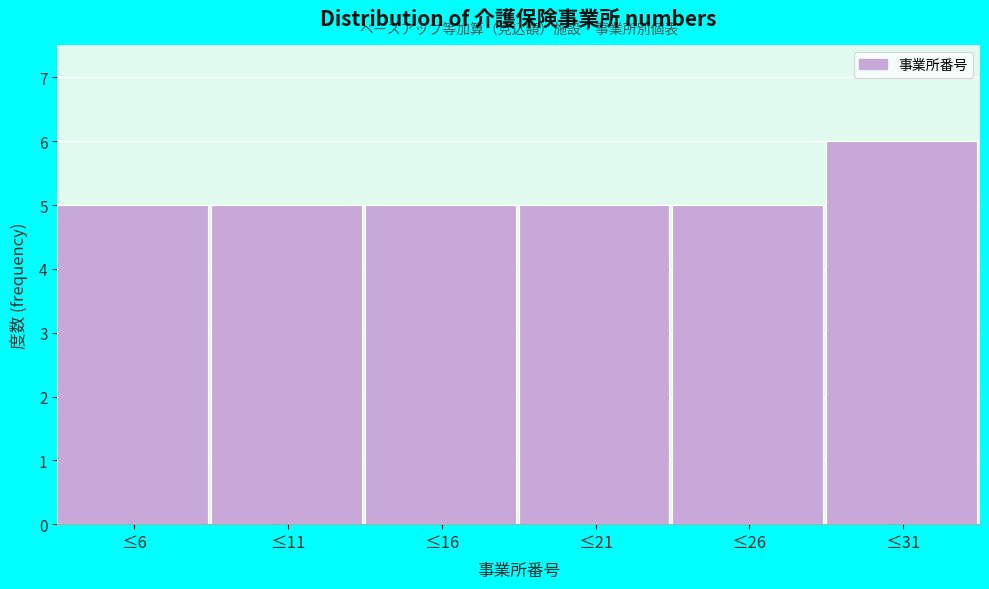

Reading left to right, transcribe all the data shown in this chart.

5	5	5	5	5	6